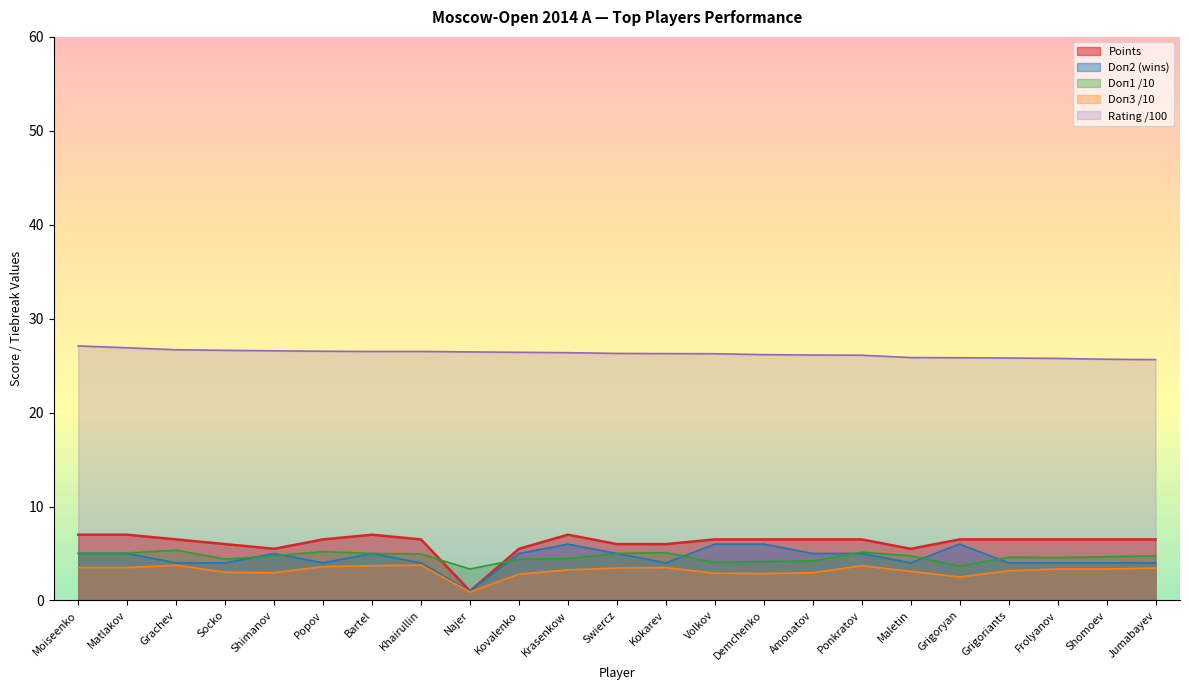

In Doп1, how many points are higher than both neighbors (excluding endpoints)?

5